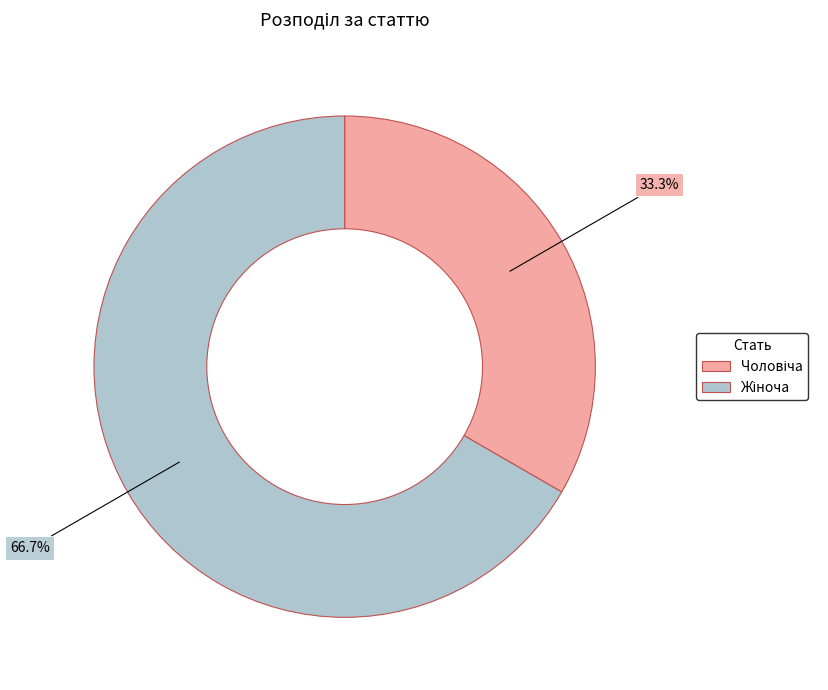

Does any single category account for the majority?

Yes